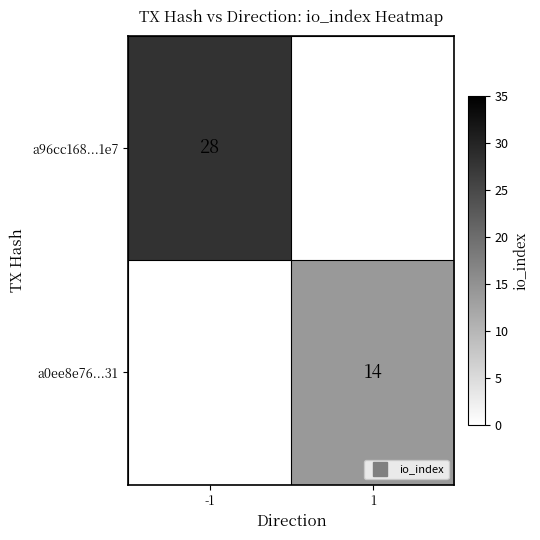

What is the approximate value of a0ee8e76...31 at 1?

14.0